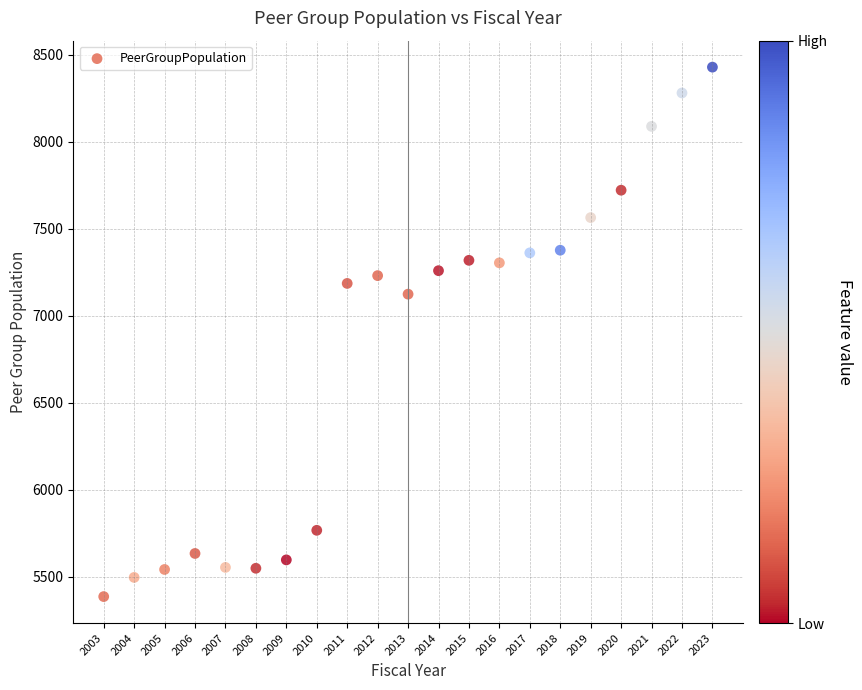

What is the range of X values (max minus min)?

20.0